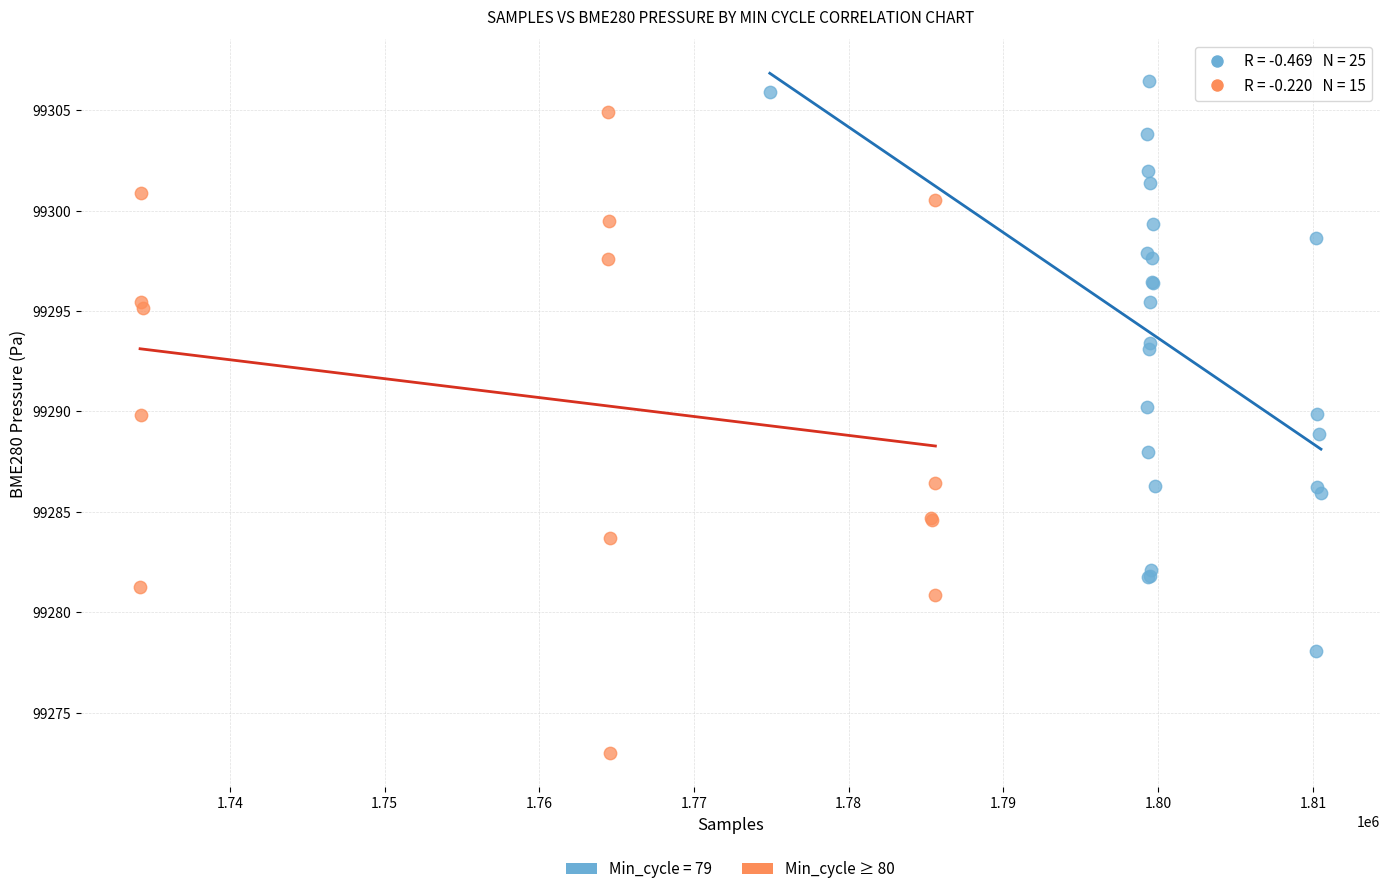

Which series reaches the minimum Y coordinate?

Min_cycle ≥ 80